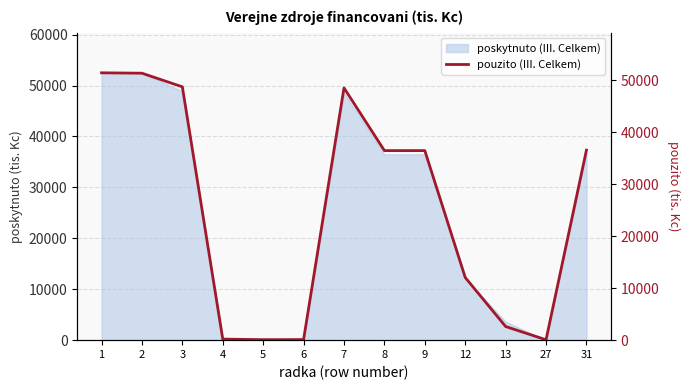

Where is the first local maximum?

7